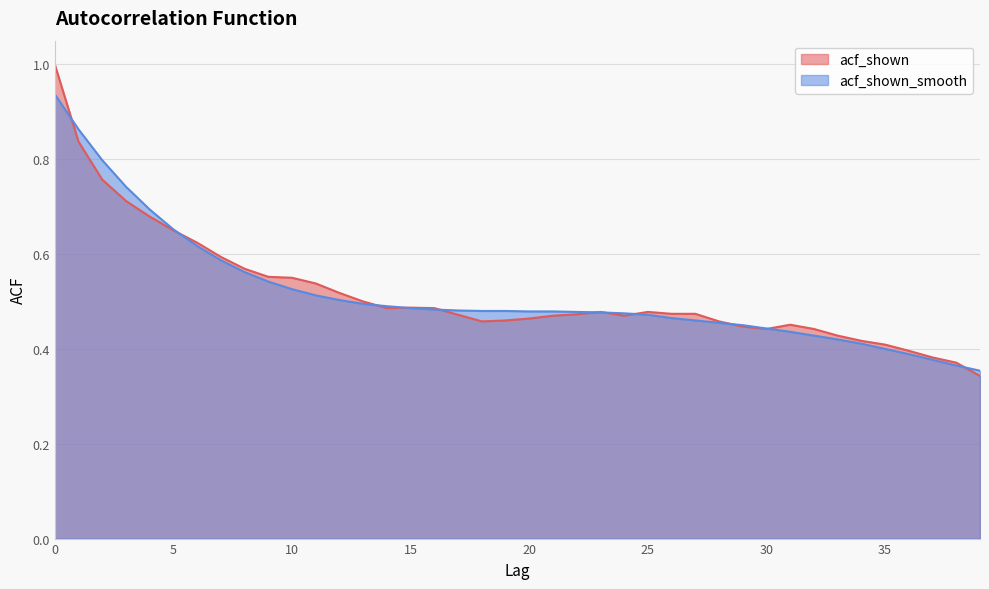

How many distinct data groups are displayed?

2